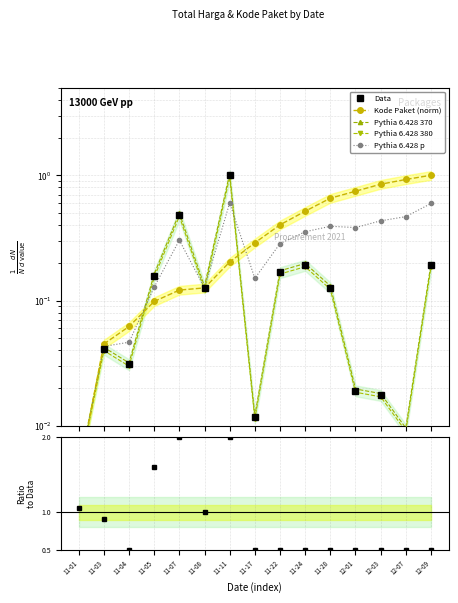

Which has a higher value, 11-01 or 11-11?

11-11